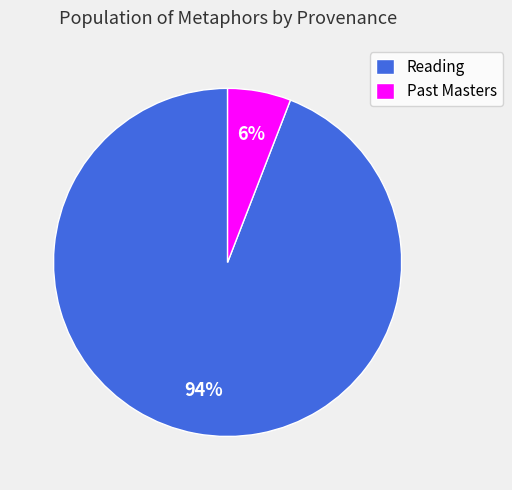

Combined, do Reading and Past Masters account for over 50%?

Yes